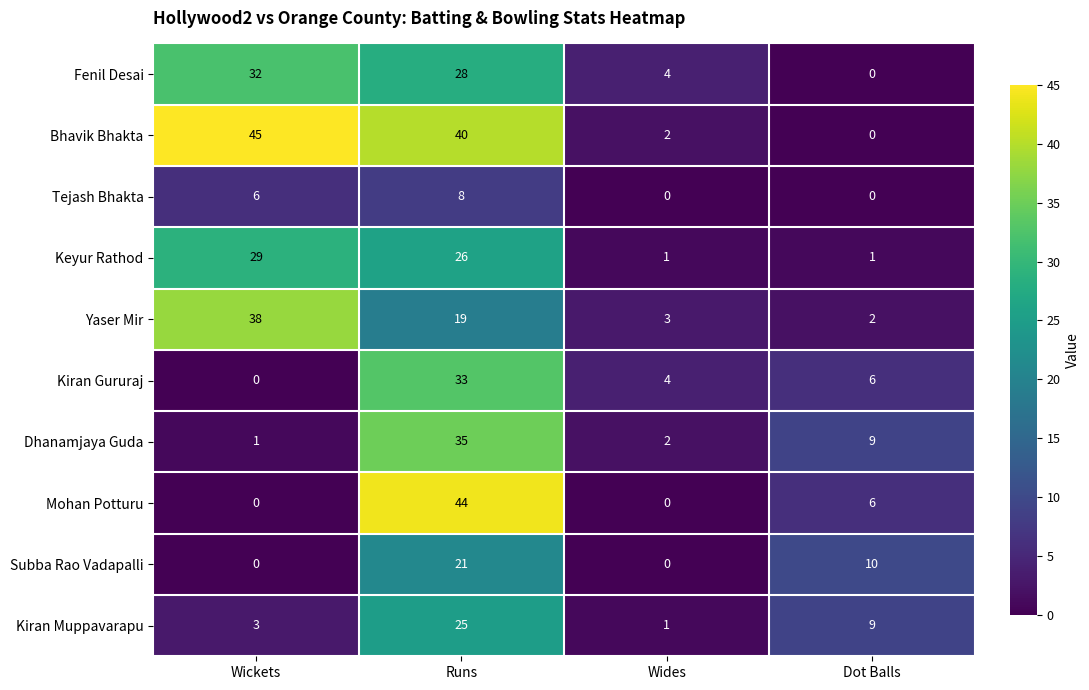

At how many categories does at least one series exceed 34?

2